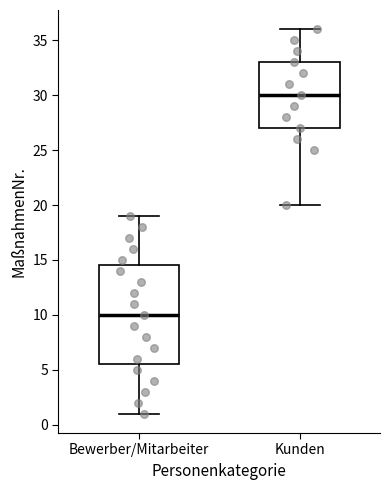

Where does the upper whisker of the box for Kunden end on the y-axis? The values are not printed on the chart, so give them approximately, as read against the axis.

36.0